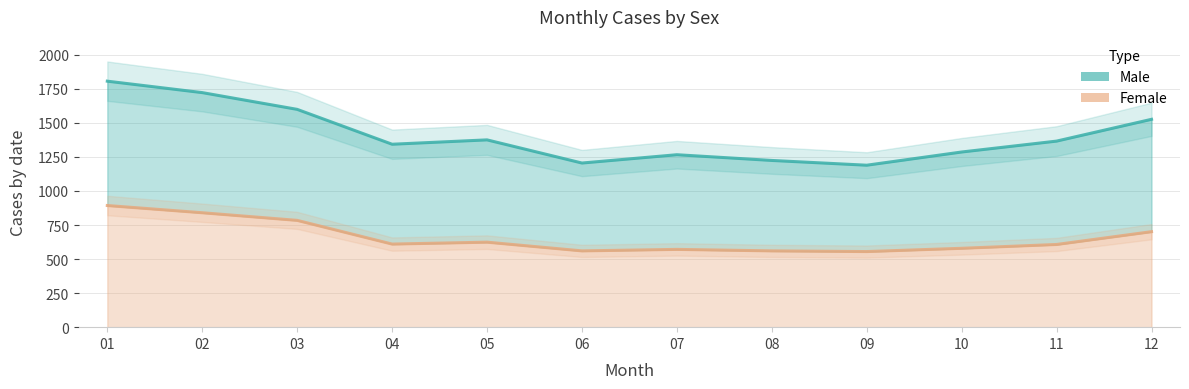

What is the difference between the Male values at 02 and 10?

436